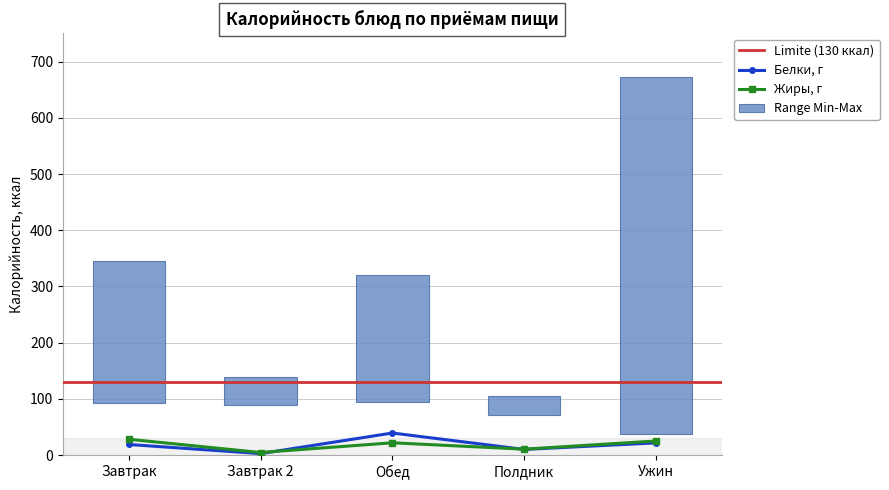

At which category does the chart reach its minimum across all series?

Полдник